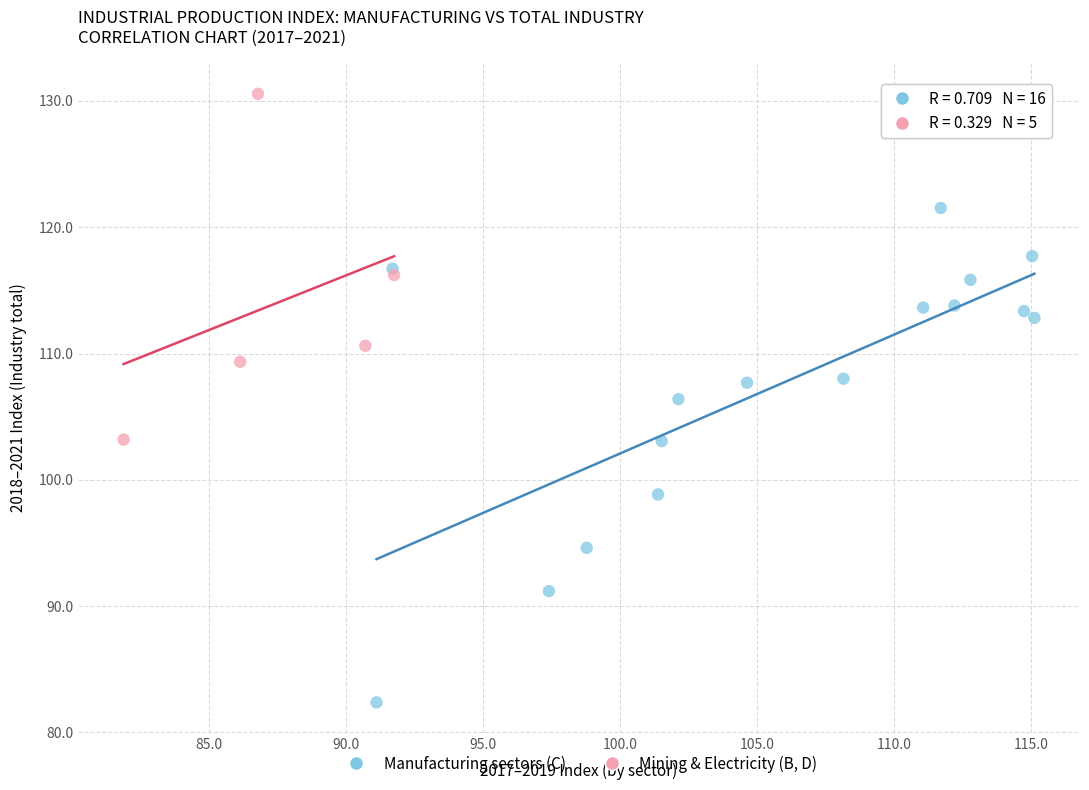

Which series contains the highest Y value?

Mining & Electricity (B, D)